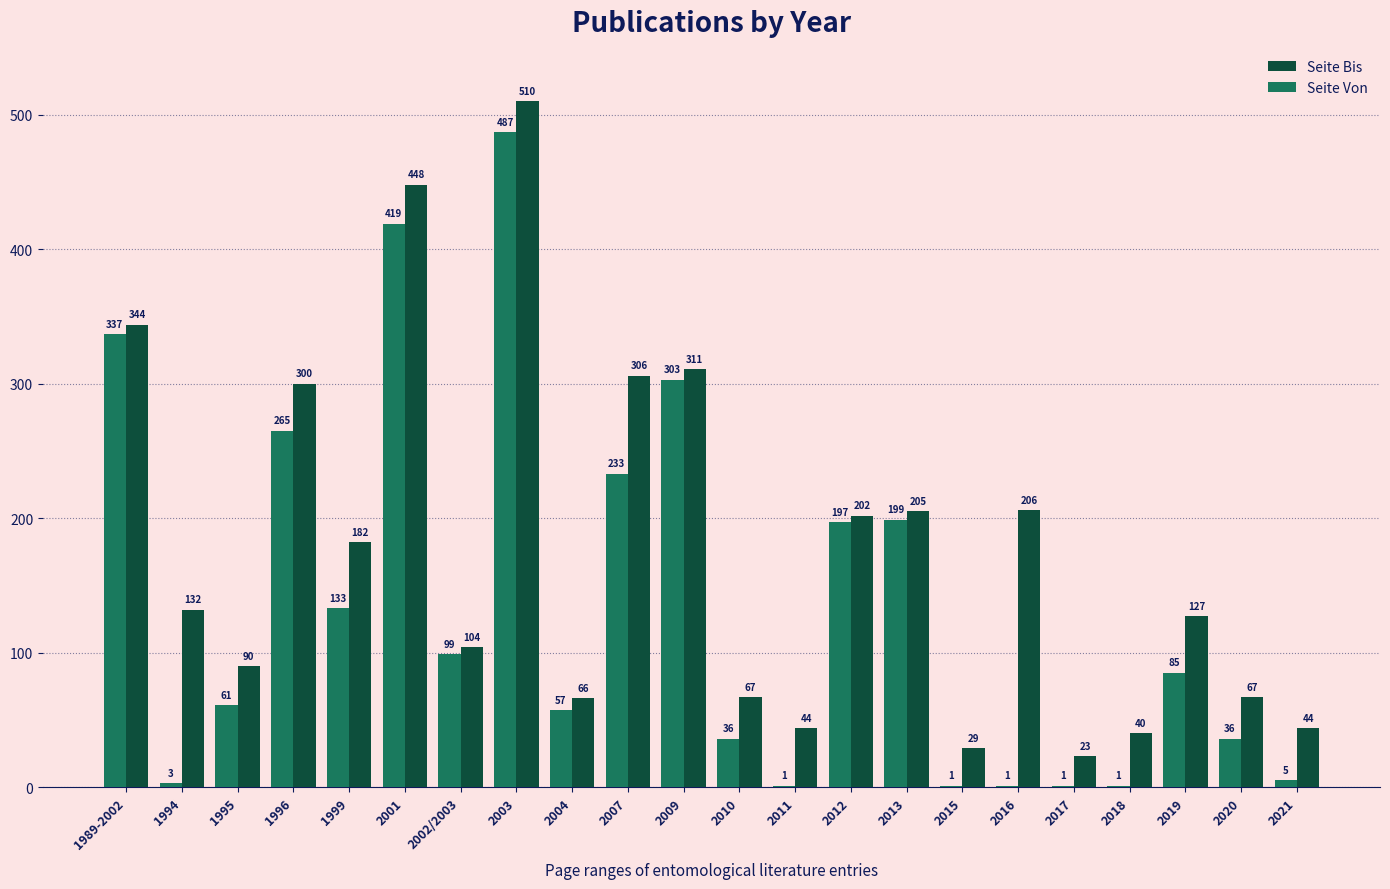

Are the bars grouped side by side (vs. stacked)?

Yes